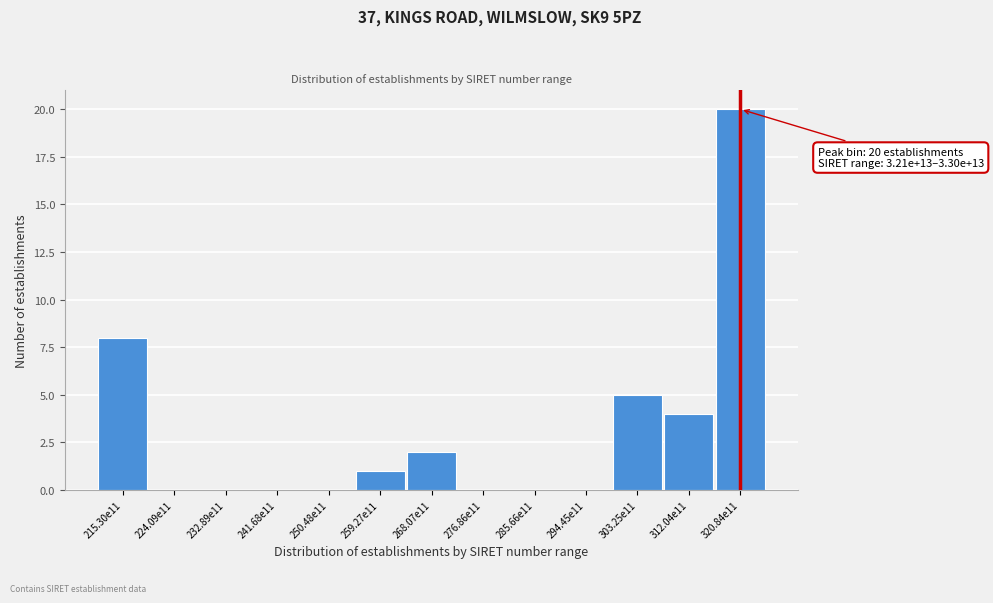

Reading right to left, what are all the values shown in this chart?

320.84e11=20	312.04e11=4	303.25e11=5	294.45e11=0	285.66e11=0	276.86e11=0	268.07e11=2	259.27e11=1	250.48e11=0	241.68e11=0	232.89e11=0	224.09e11=0	215.30e11=8